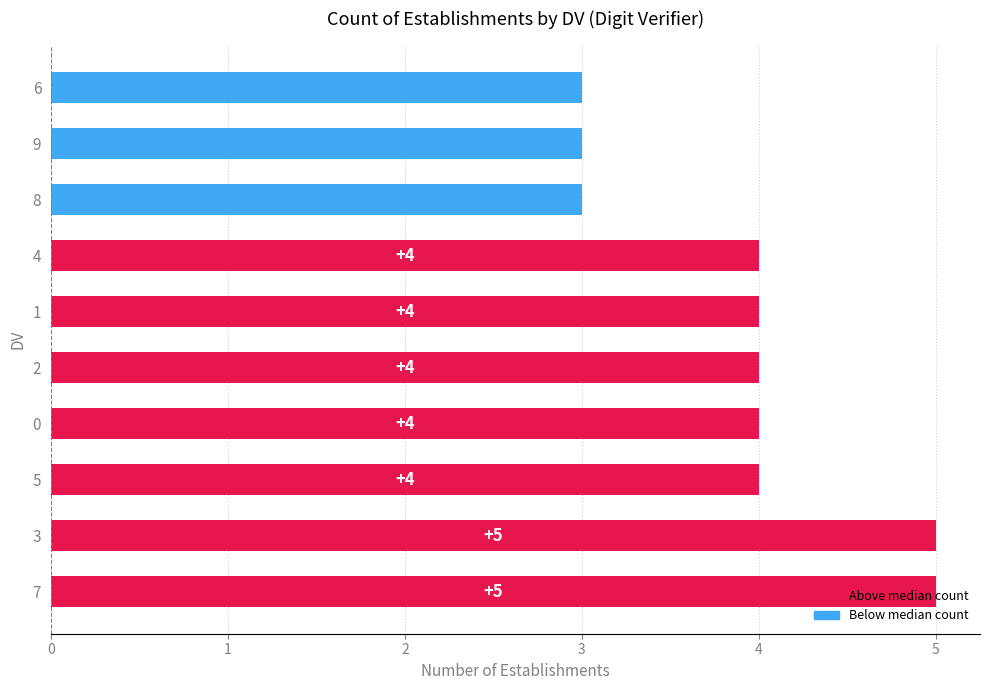

How many values are below 4?

3